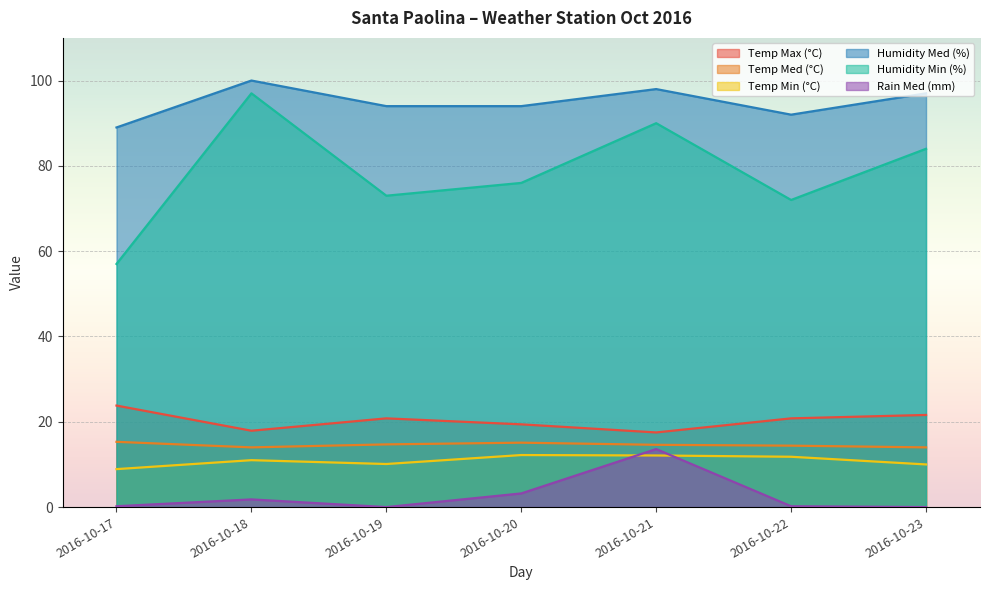

The Humidity Min (%) series shows 90.0 at 2016-10-21. True or false?

True